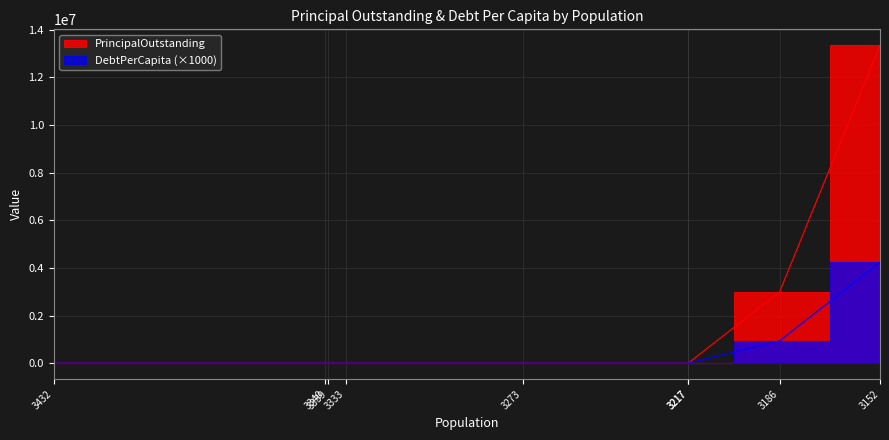

True or false: DebtPerCapita has more than 1 interior local peaks.

False